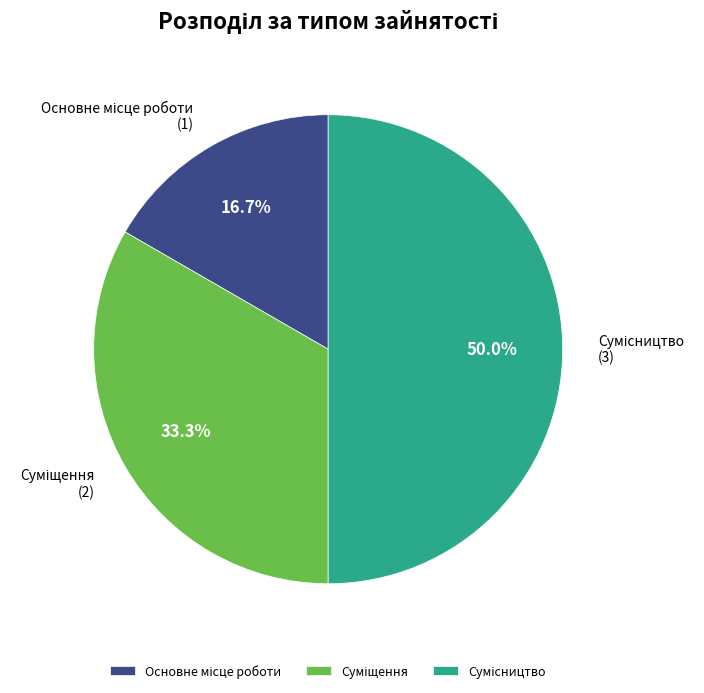

How many segments does this pie chart have?

3